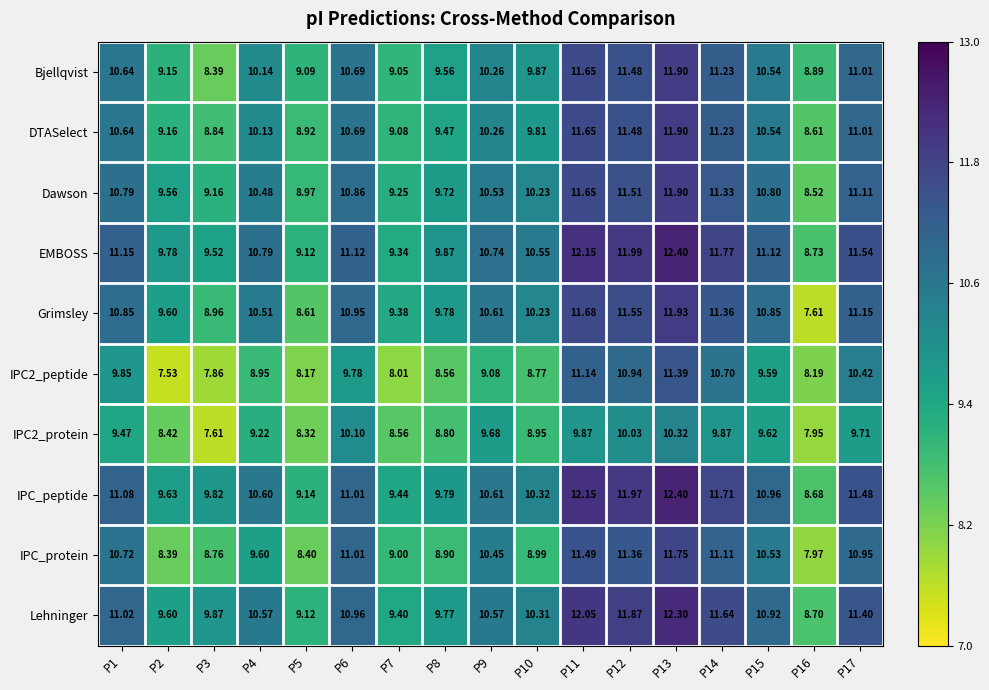

Which series has the widest spread of values?

Grimsley